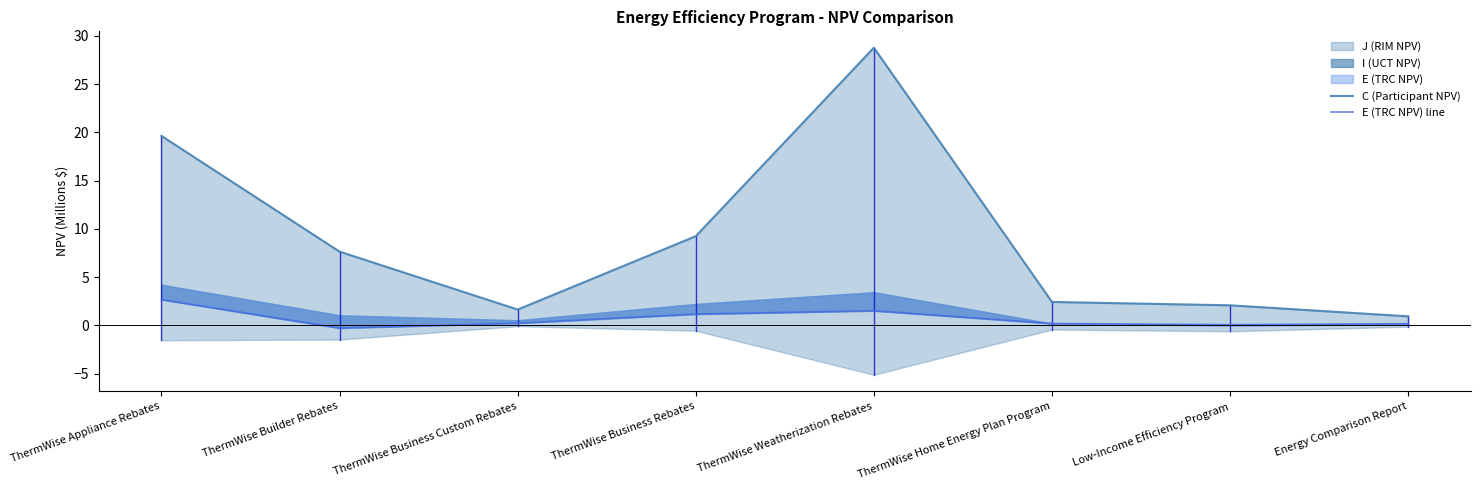

What is the spread (max minus min) of values at ThermWise Home Energy Plan Program?

2.2